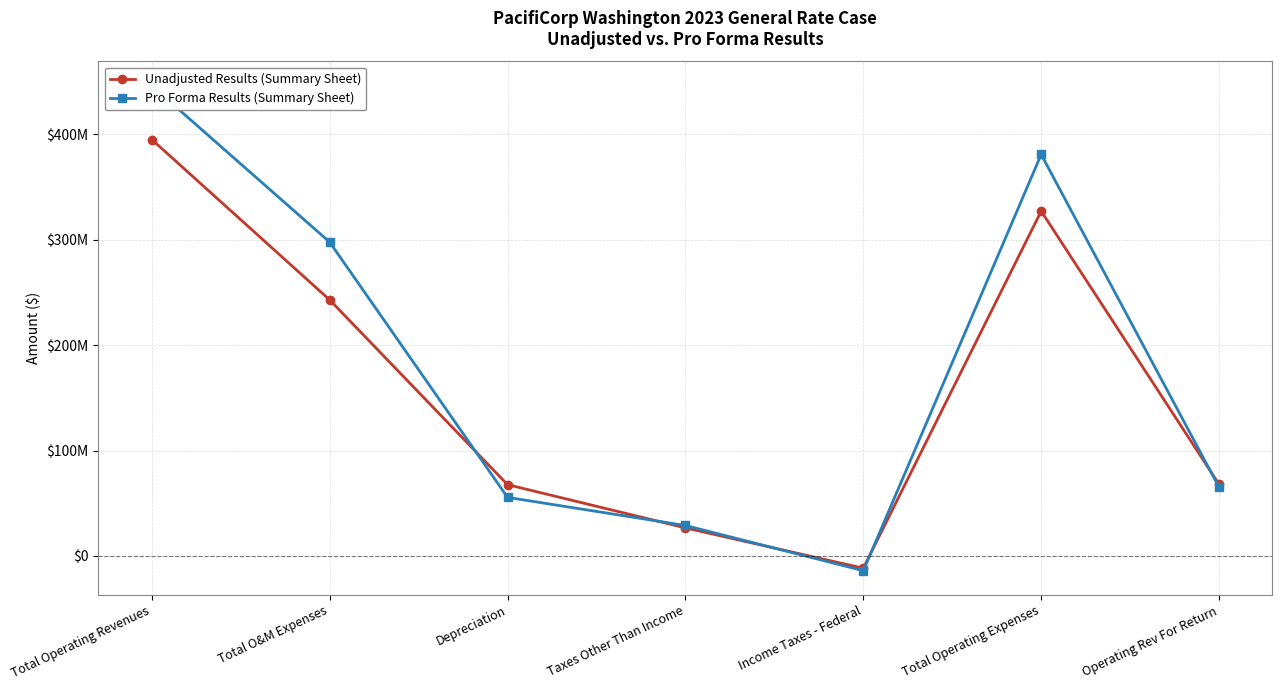

True or false: Unadjusted Results (Summary Sheet) has a value of 38555494.4 at Taxes Other Than Income.

False